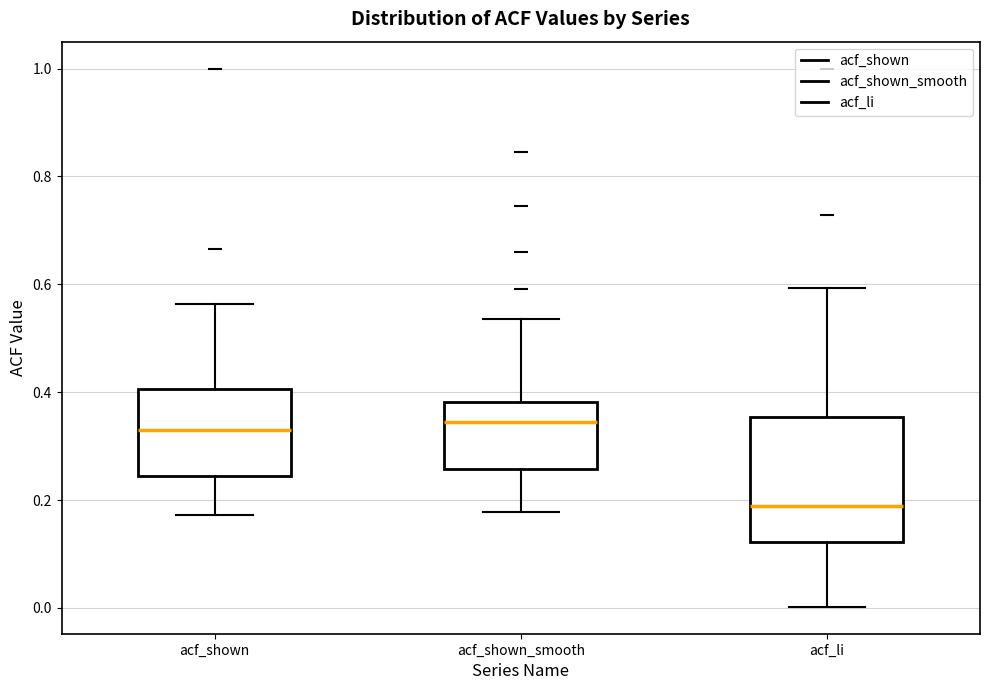

Where does the upper whisker of the box for acf_shown end on the y-axis? The values are not printed on the chart, so give them approximately, as read against the axis.

0.56